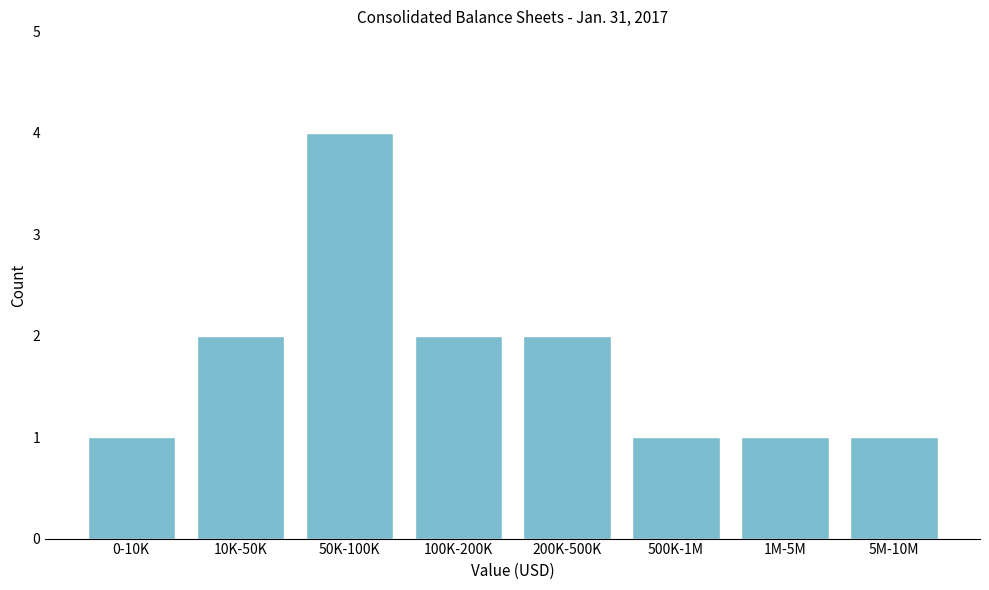

Reading left to right, list all the values displayed in this chart.

1	2	4	2	2	1	1	1